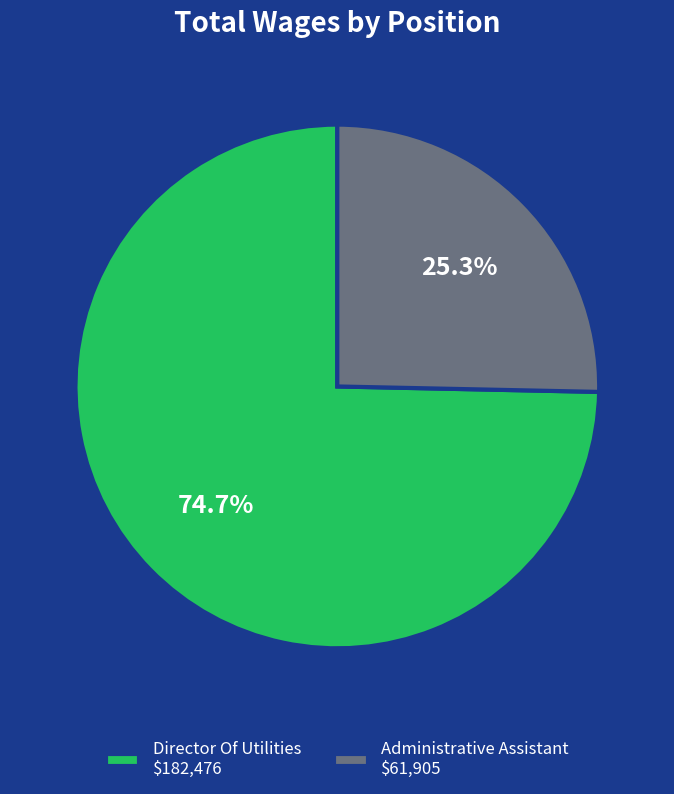

Is Administrative Assistant $61,905 the majority of the pie?

No